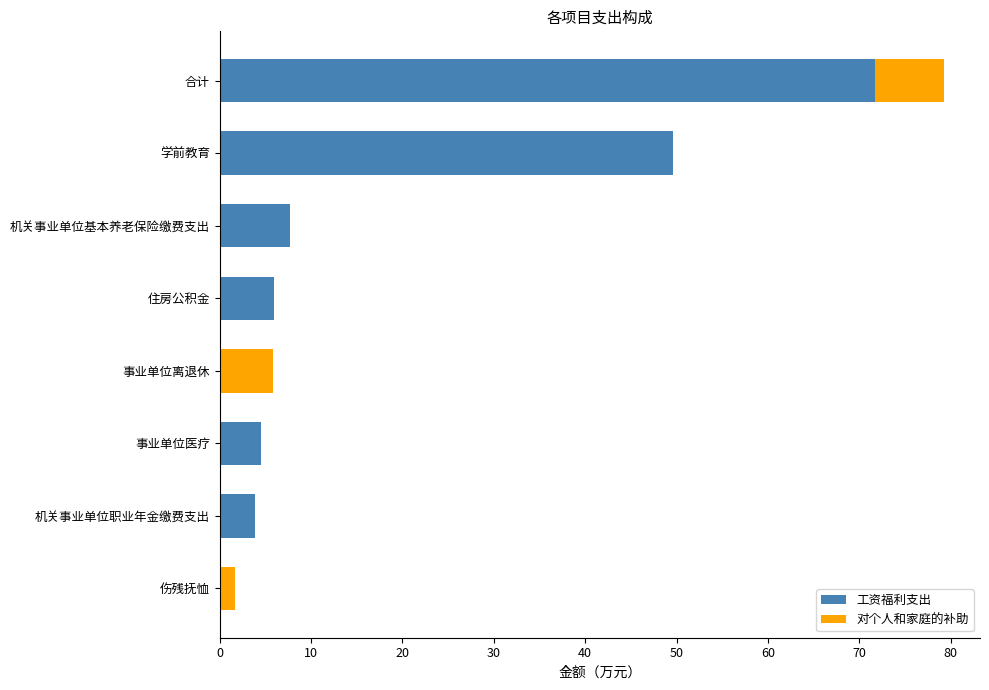

What is the total value across all series at 事业单位医疗?

4.5